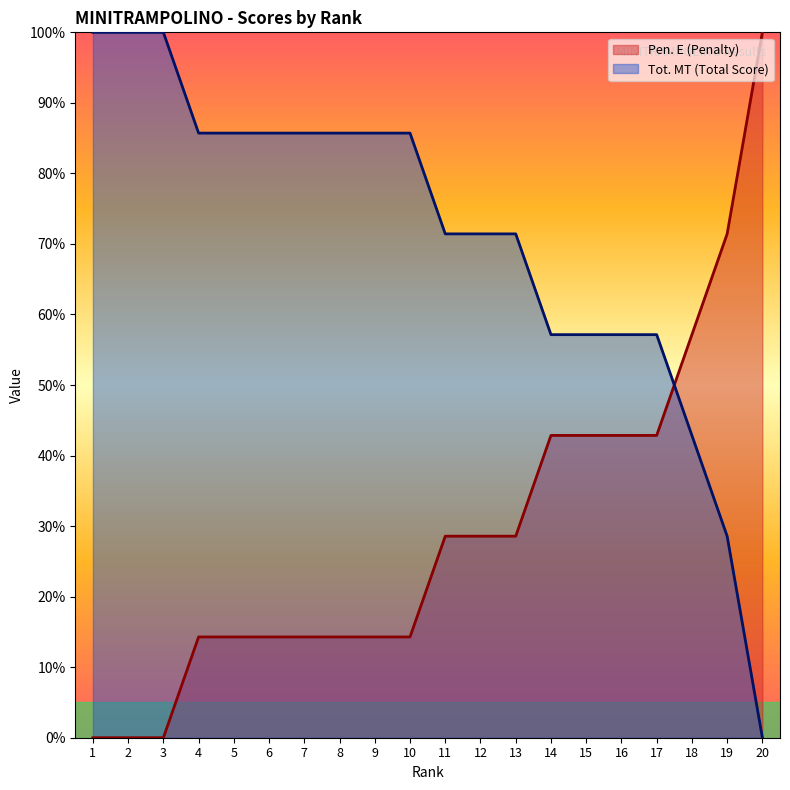

Reading left to right, list all the values displayed in this chart.

Pen. E (Penalty): 0.0	0.0	0.0	0.1	0.1	0.1	0.1	0.1	0.1	0.1	0.3	0.3	0.3	0.4	0.4	0.4	0.4	0.6	0.7	1.0
Tot. MT (Total Score): 1.0	1.0	1.0	0.9	0.9	0.9	0.9	0.9	0.9	0.9	0.7	0.7	0.7	0.6	0.6	0.6	0.6	0.4	0.3	0.0